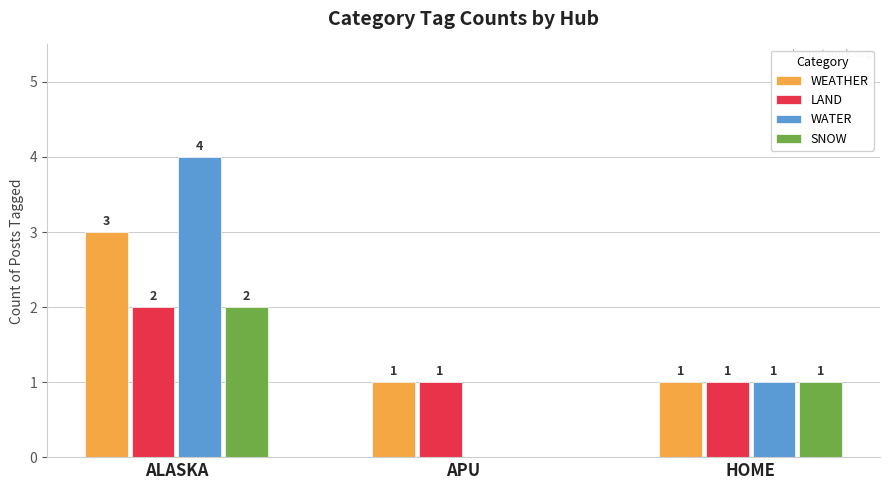

What is the sum of the WEATHER values at ALASKA and HOME?

4